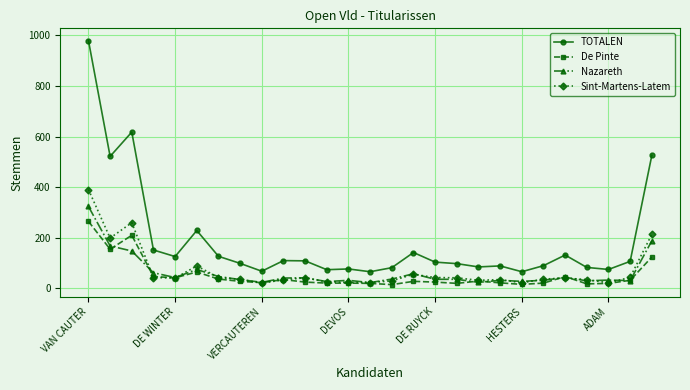

Which series has the largest total across all categories?

TOTALEN